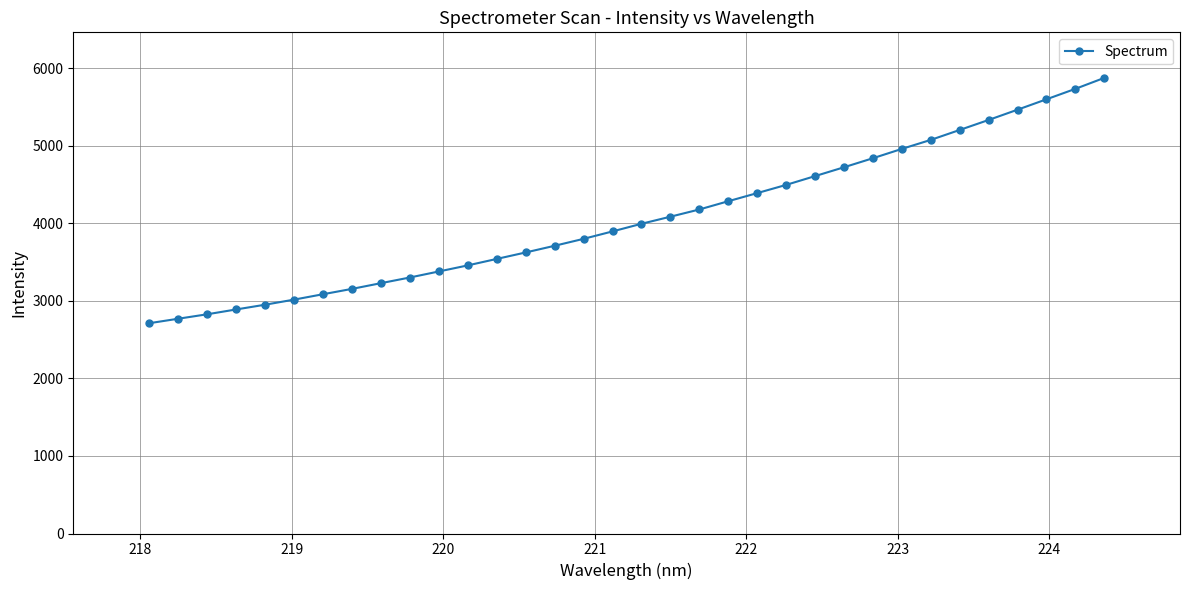

What is the value of the 23rd point from the left?

4496.8